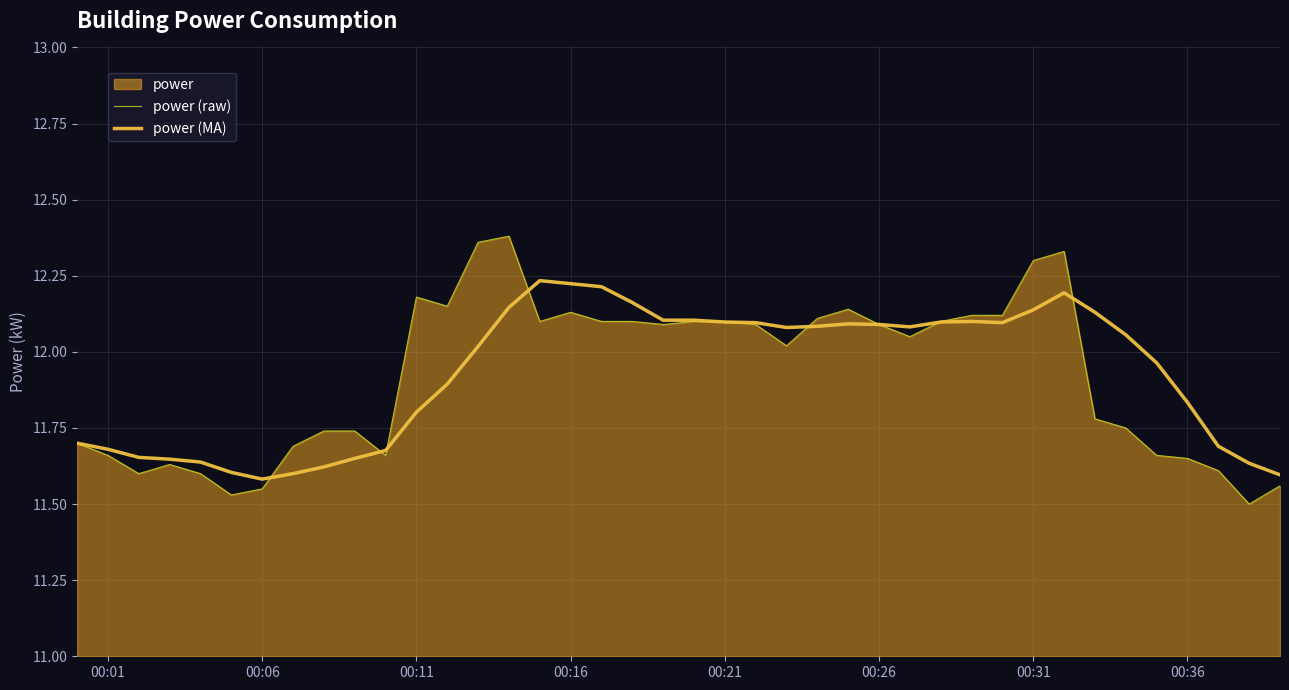

Does the chart display data point markers on the line(s)?

No